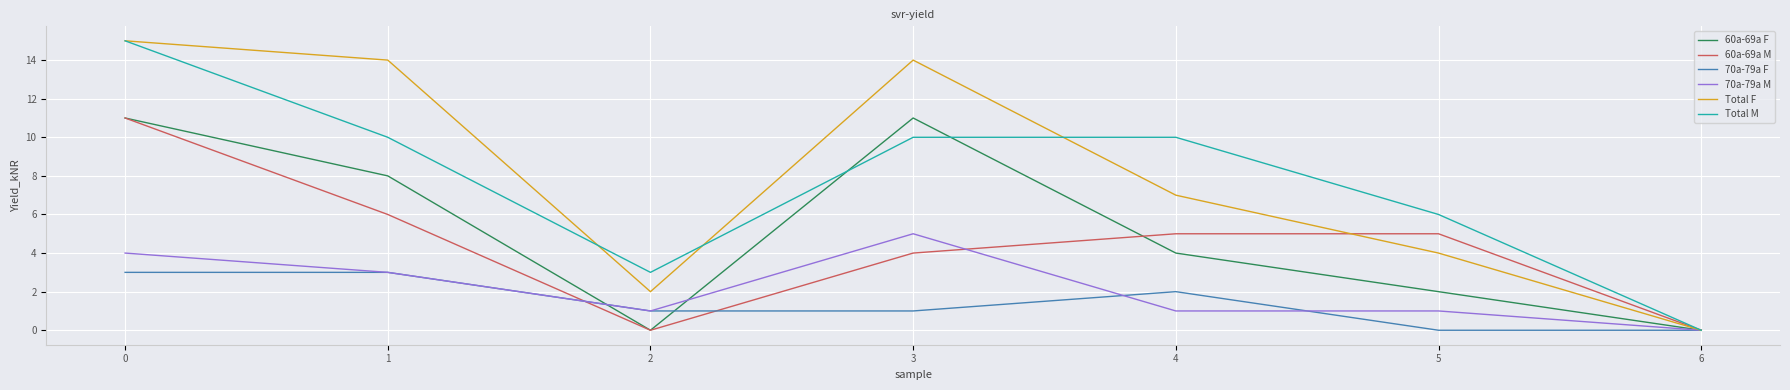

What is the spread (max minus min) of values at 0?

12